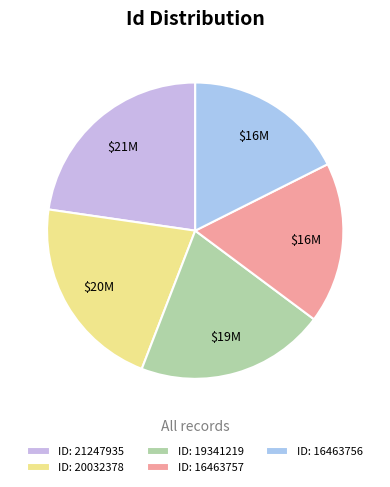

How many slices are in this pie chart?

5